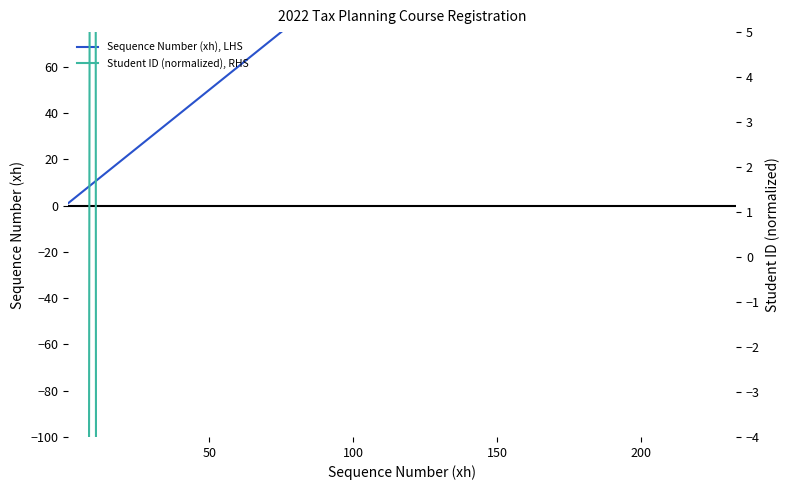

At how many categories does at least one series exceed 137?

26